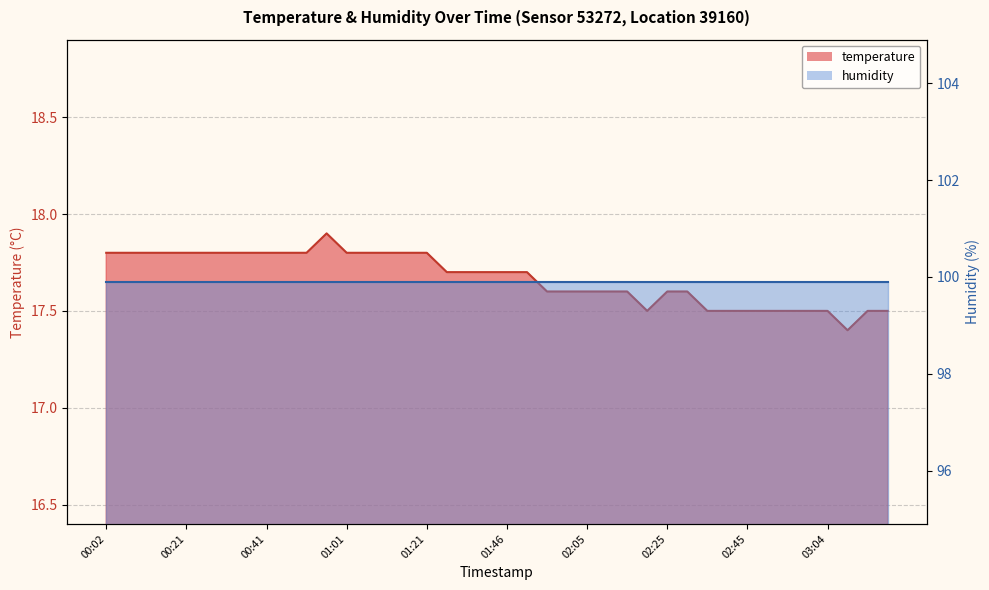

How many categories are shown in the chart?

40